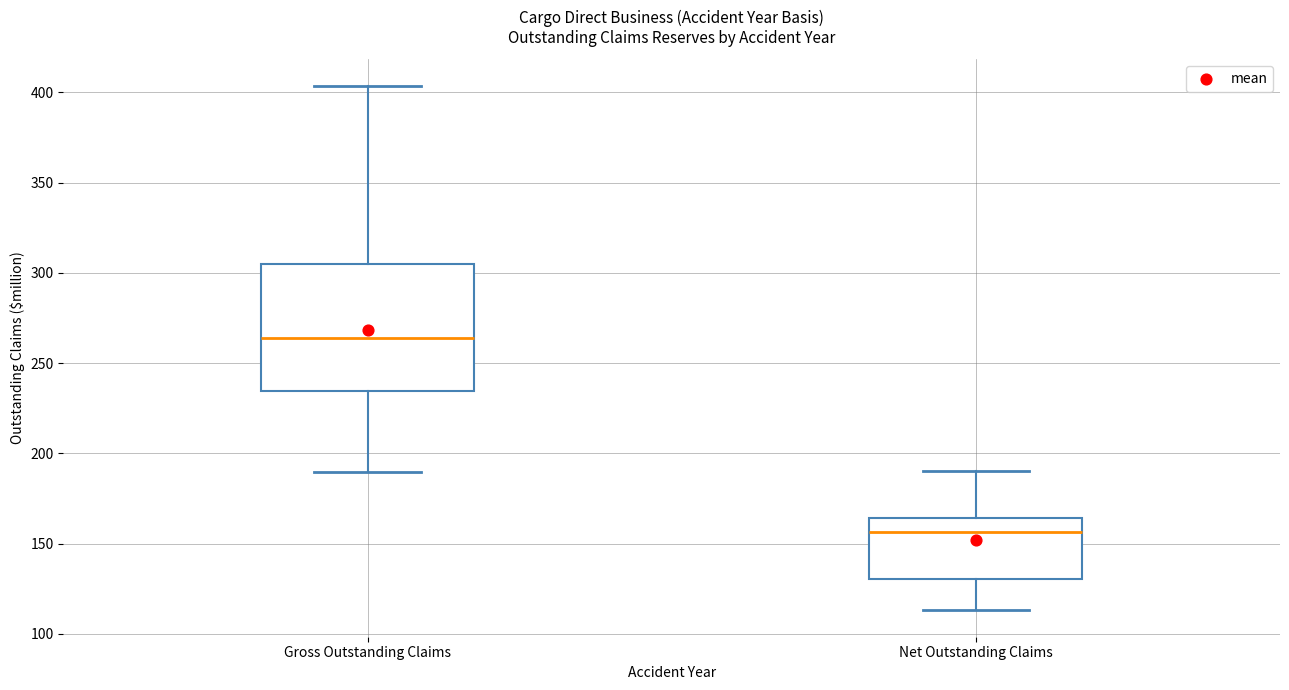

Reading left to right, transcribe this box plot: for each box, give where its median line is, the range the box spans, and where its two whiskers end, as read against the y-axis. The values are not printed on the chart, so give them approximately, as read against the axis.

Gross Outstanding Claims: median 265, box 235 to 305, whiskers 190 to 405
Net Outstanding Claims: median 155, box 130 to 165, whiskers 115 to 190